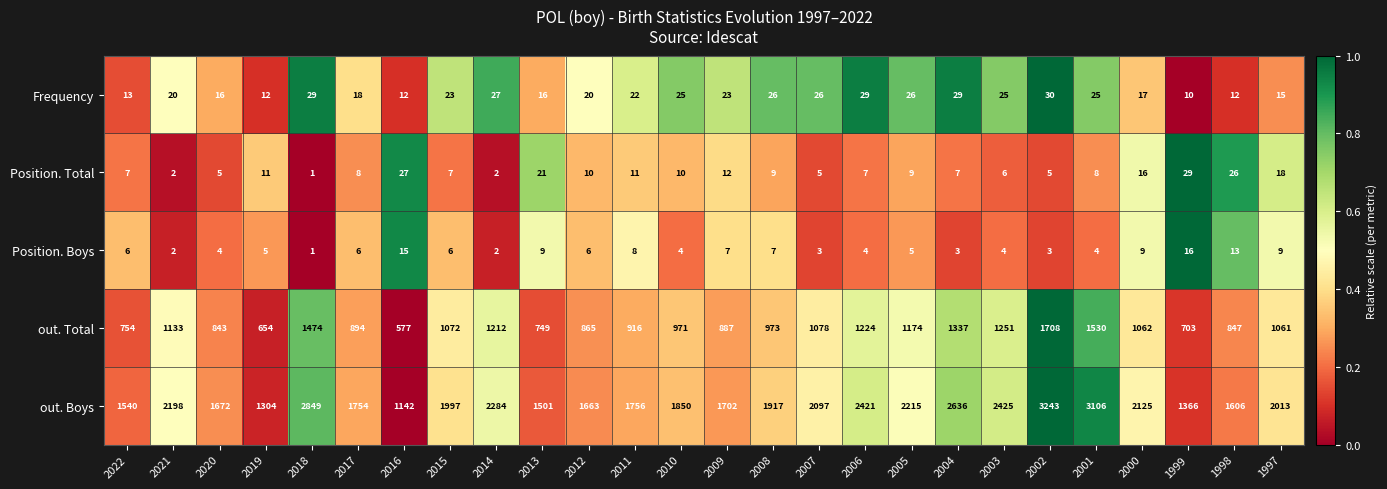

Which category has the highest value in the Position. Total series?

1999